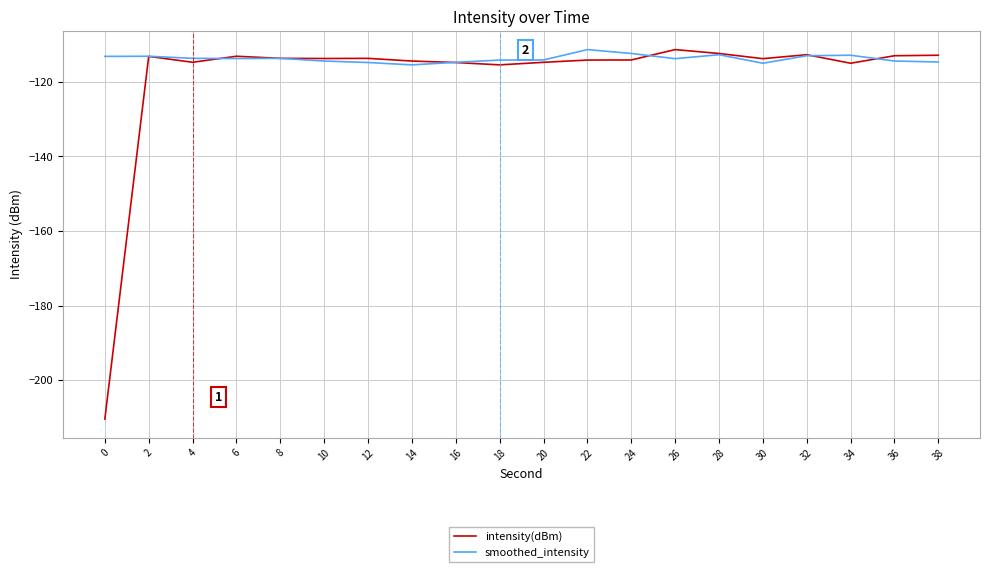

Which series has the largest total across all categories?

smoothed_intensity